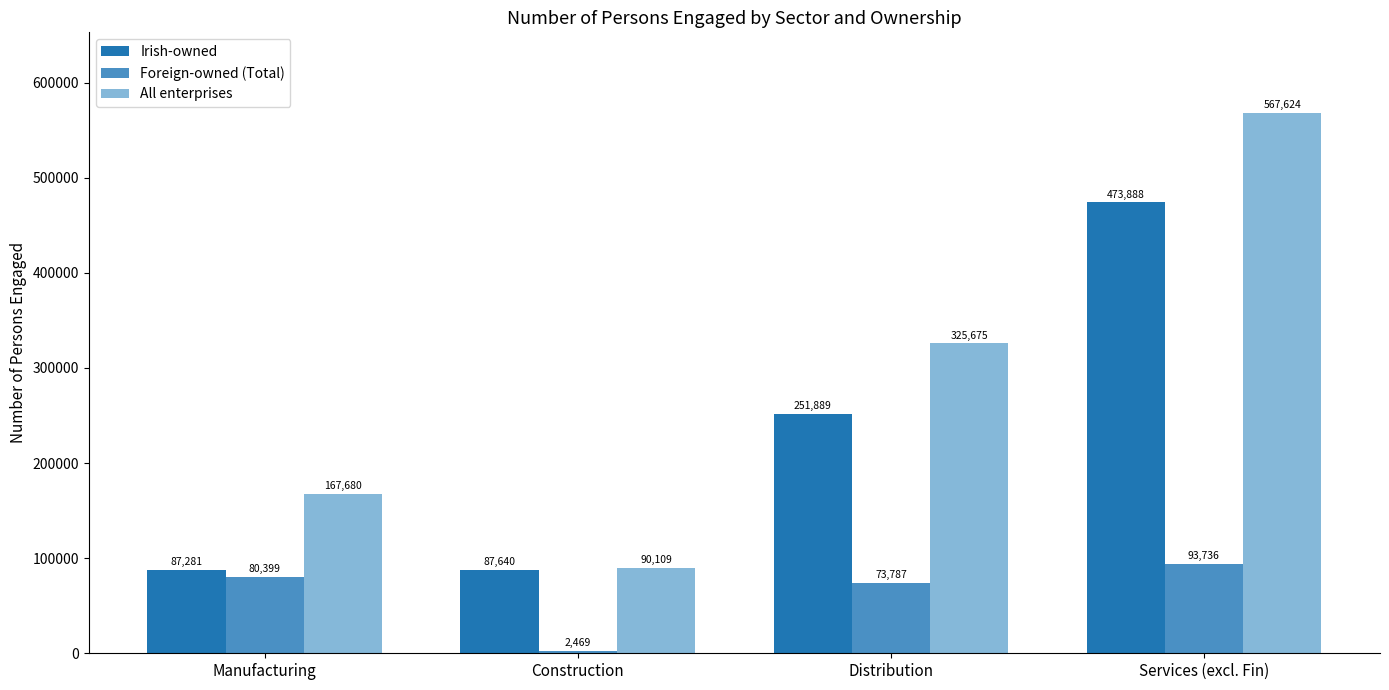

What position from the right is Manufacturing?

4